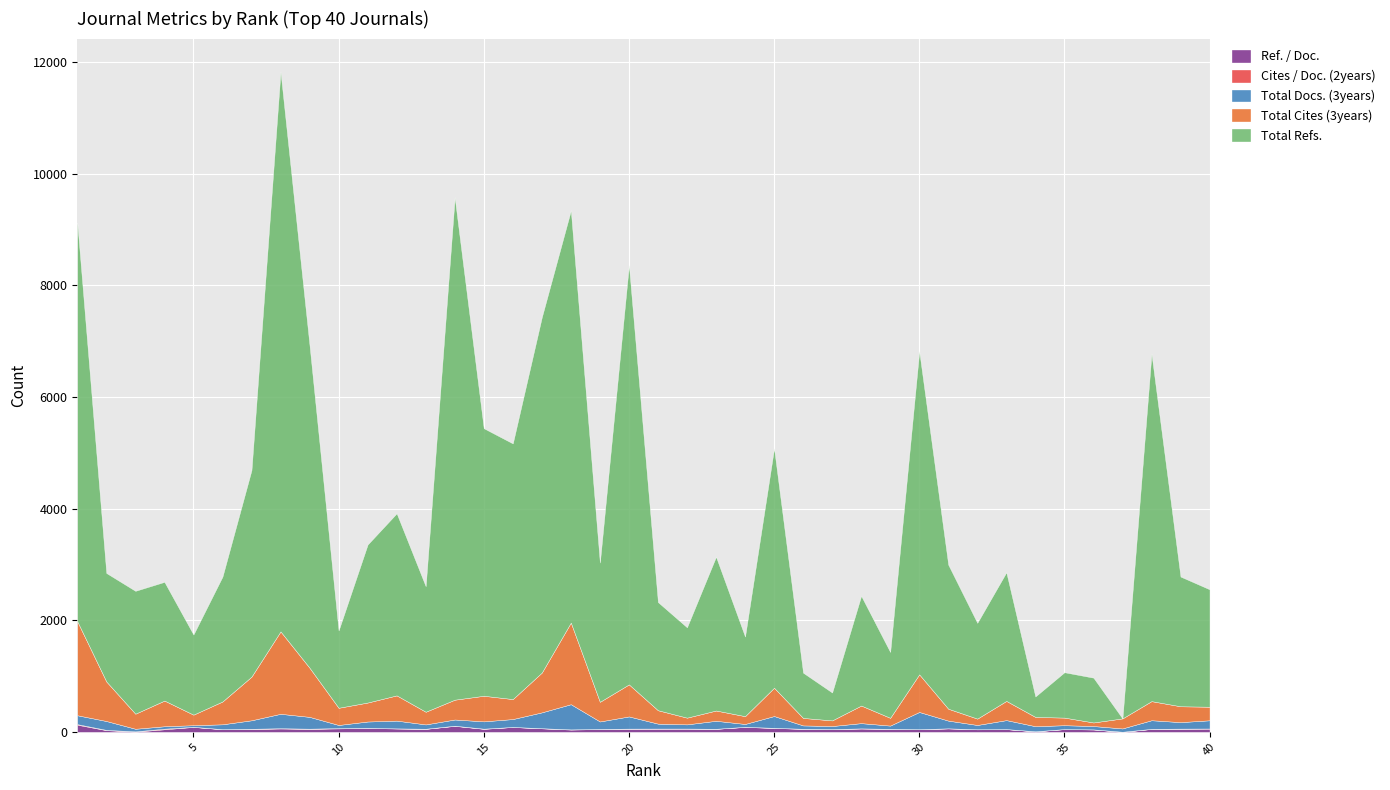

What is the sum of all Total Cites (3years) values?

17096